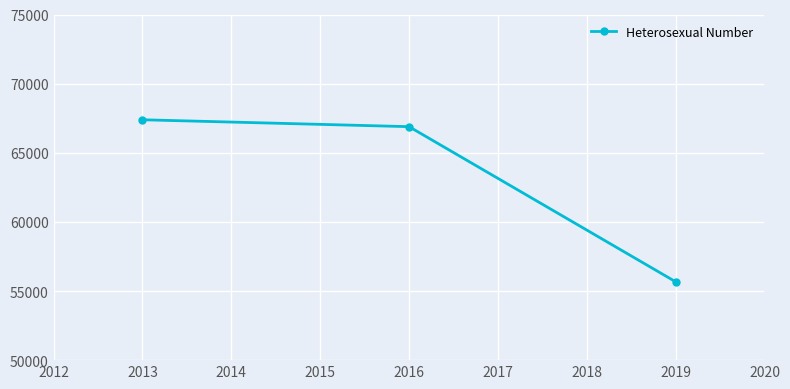

What is the value of the 2nd point from the left?

66887